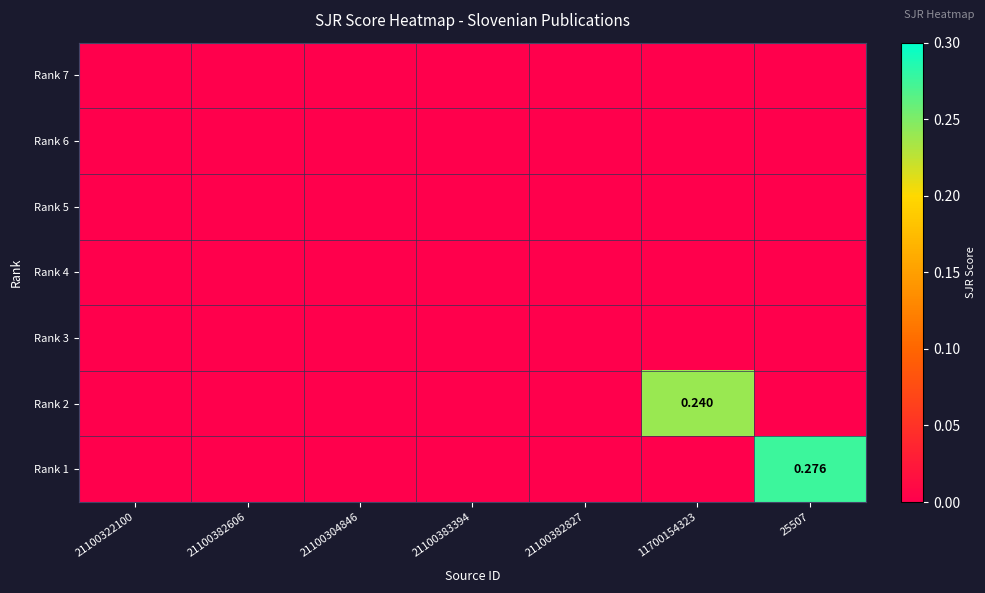

At 21100382606, list the series in order from largest to smallest.

Rank 7, Rank 6, Rank 5, Rank 4, Rank 3, Rank 2, Rank 1